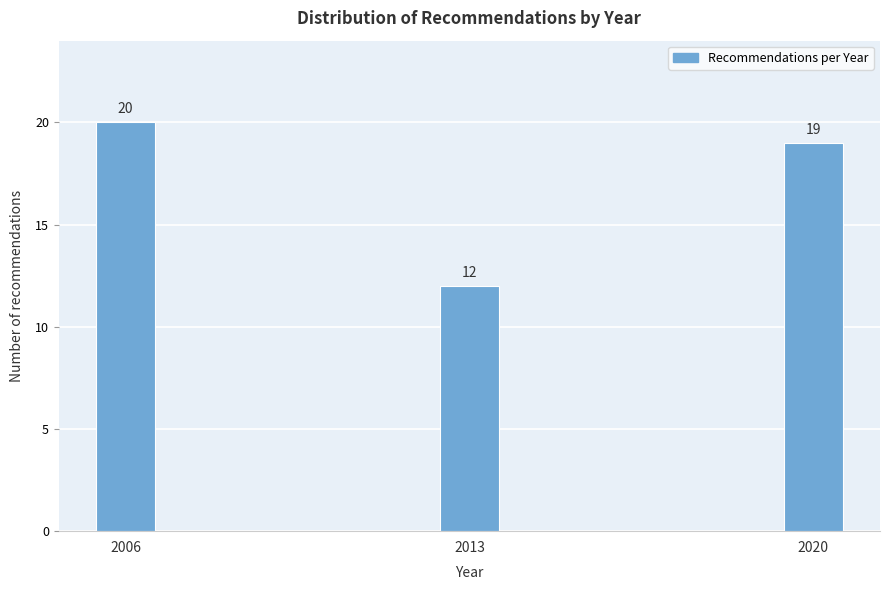

Reading left to right, extract all data points from this chart.

20	12	19